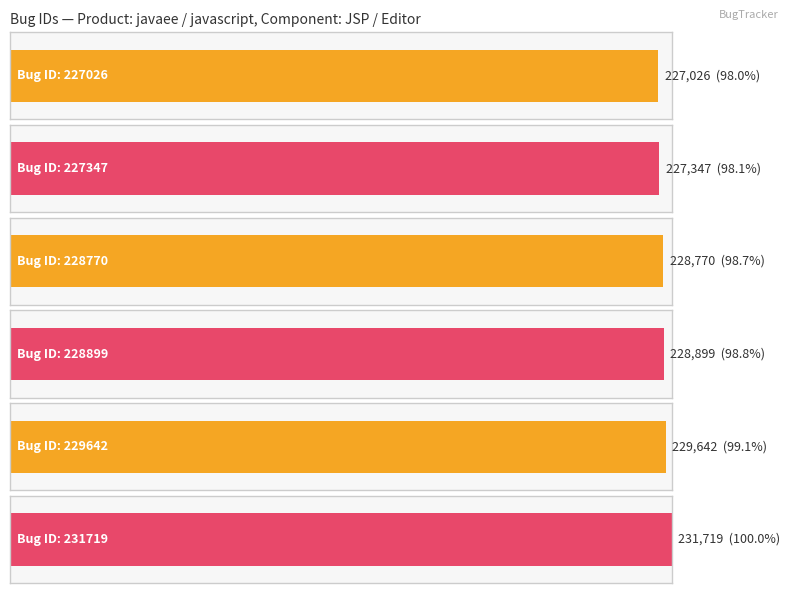

True or false: the data shows 152663 at 227026.

False